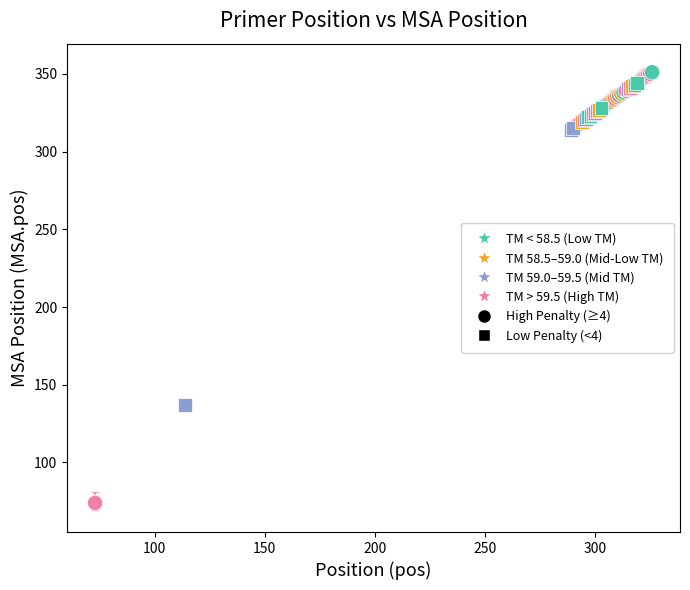

Which series reaches the minimum Y coordinate?

High Penalty (≥4)